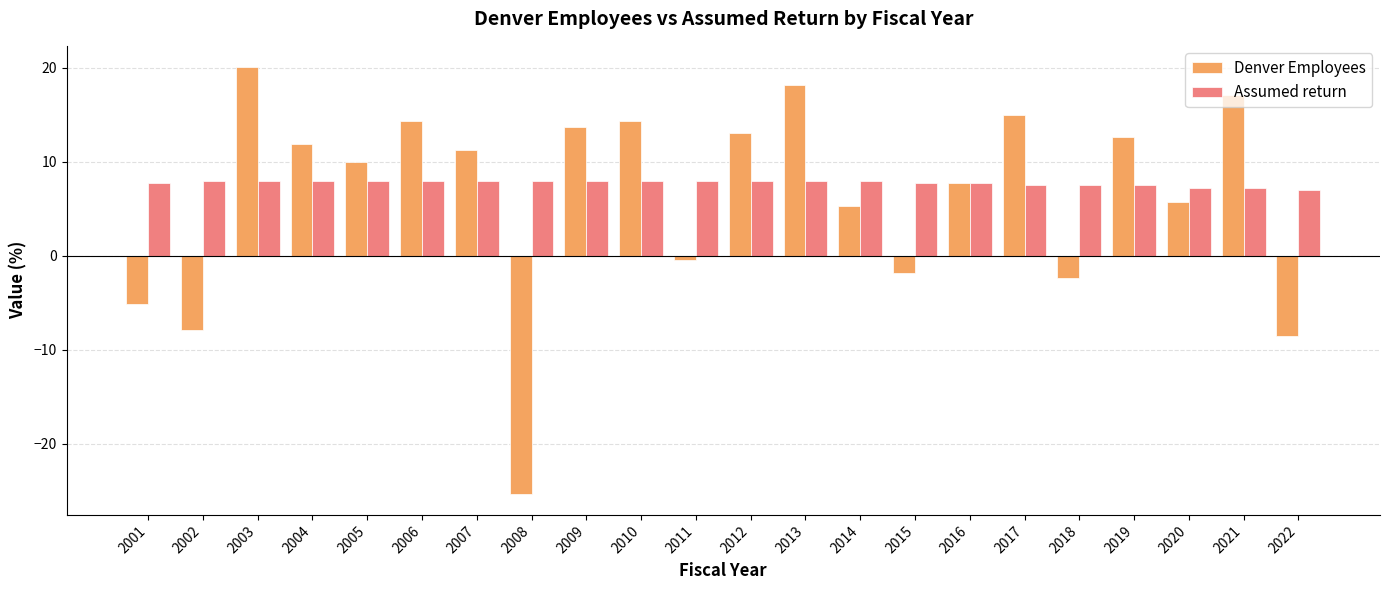

What is the minimum value shown in the chart?

-25.3